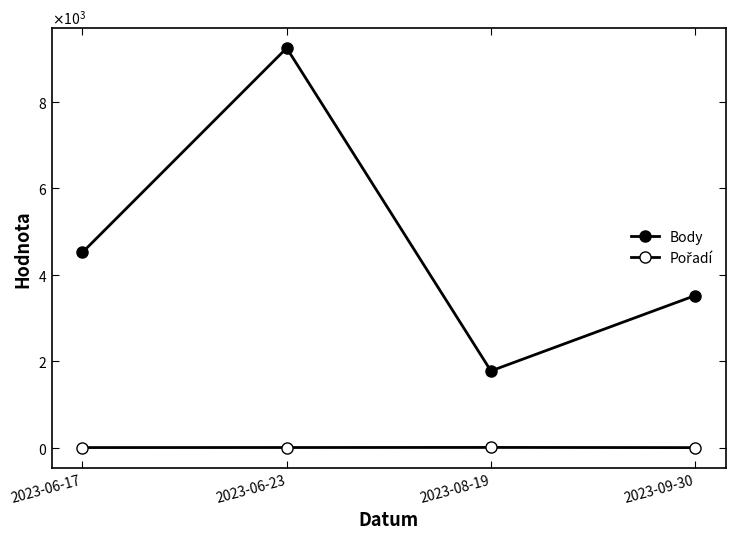

How many Pořadí values are between 2 and 5?

3